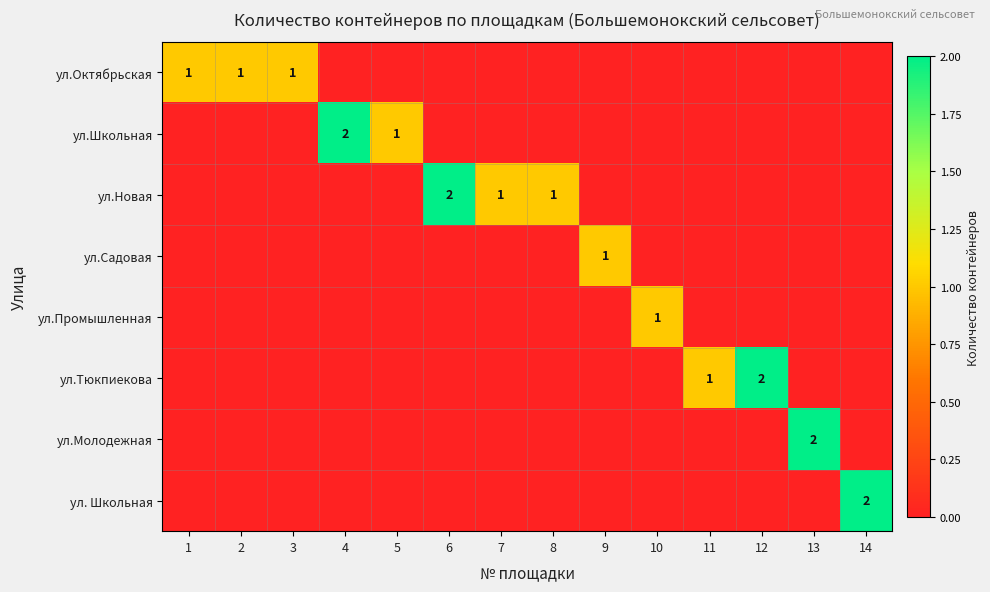

Which has a higher value, 8 or 14?

8